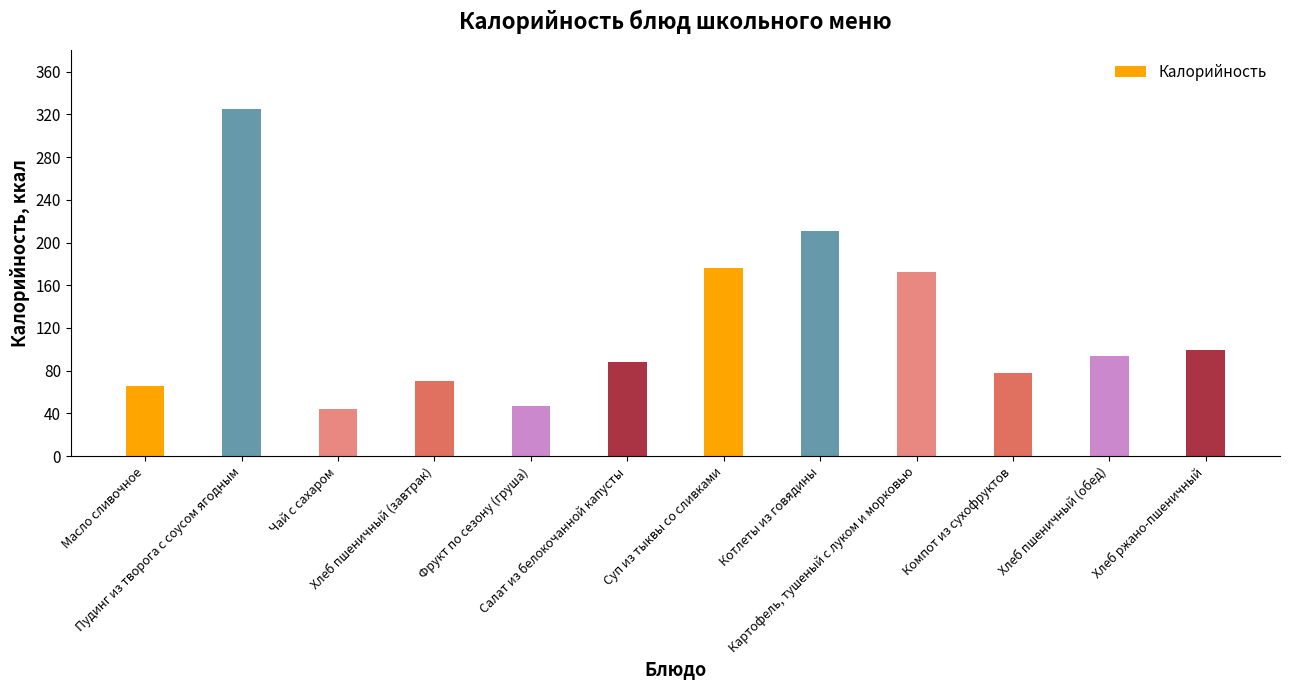

Which has a higher value, Фрукт по сезону (груша) or Картофель, тушеный с луком и морковью?

Картофель, тушеный с луком и морковью